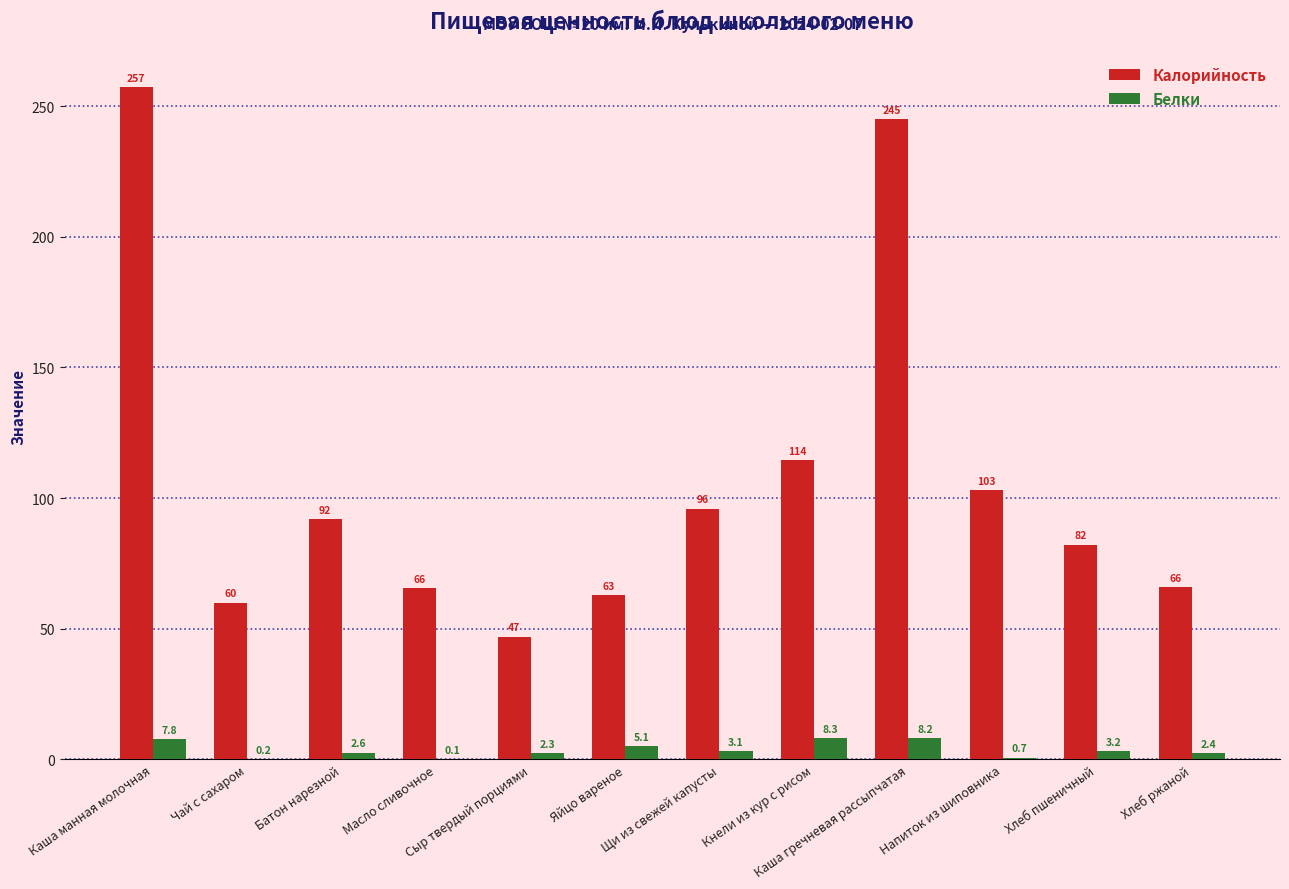

What is the sum of the Белки values at Напиток из шиповника and Хлеб пшеничный?

3.9